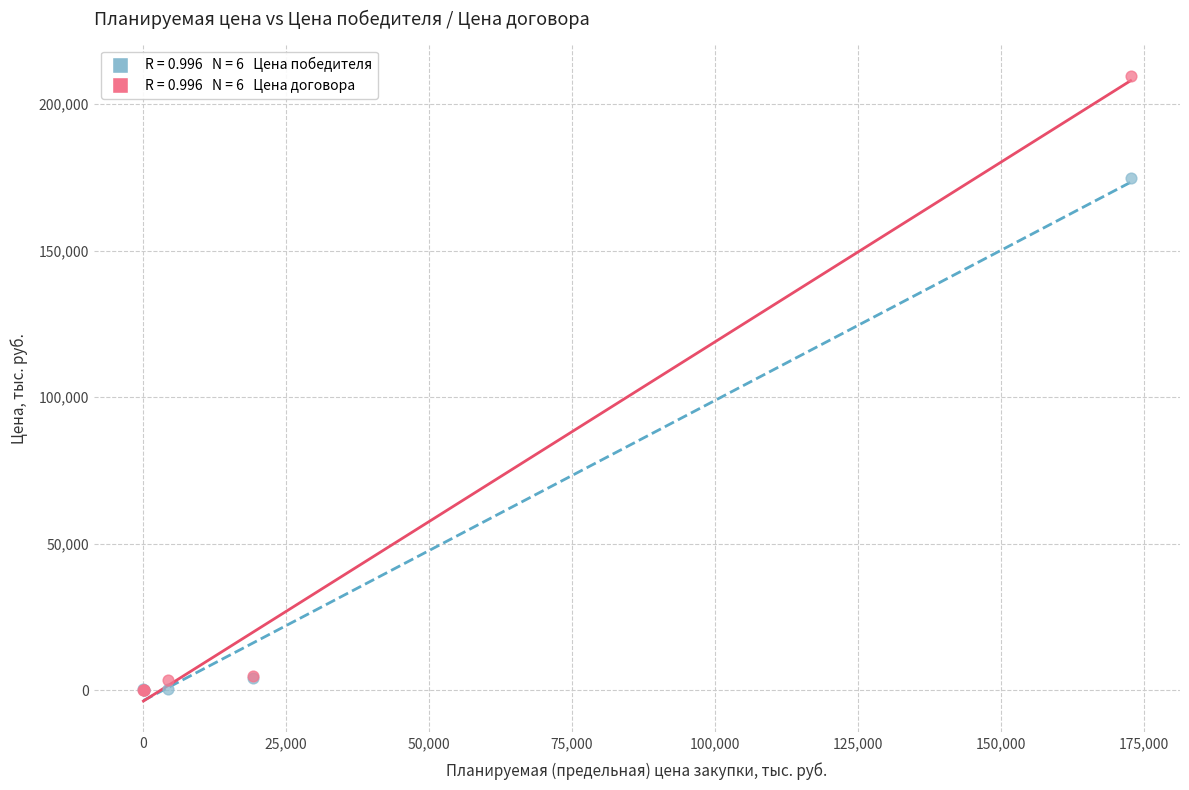

Across all series, what Y value is closest to 104846?

174714.4